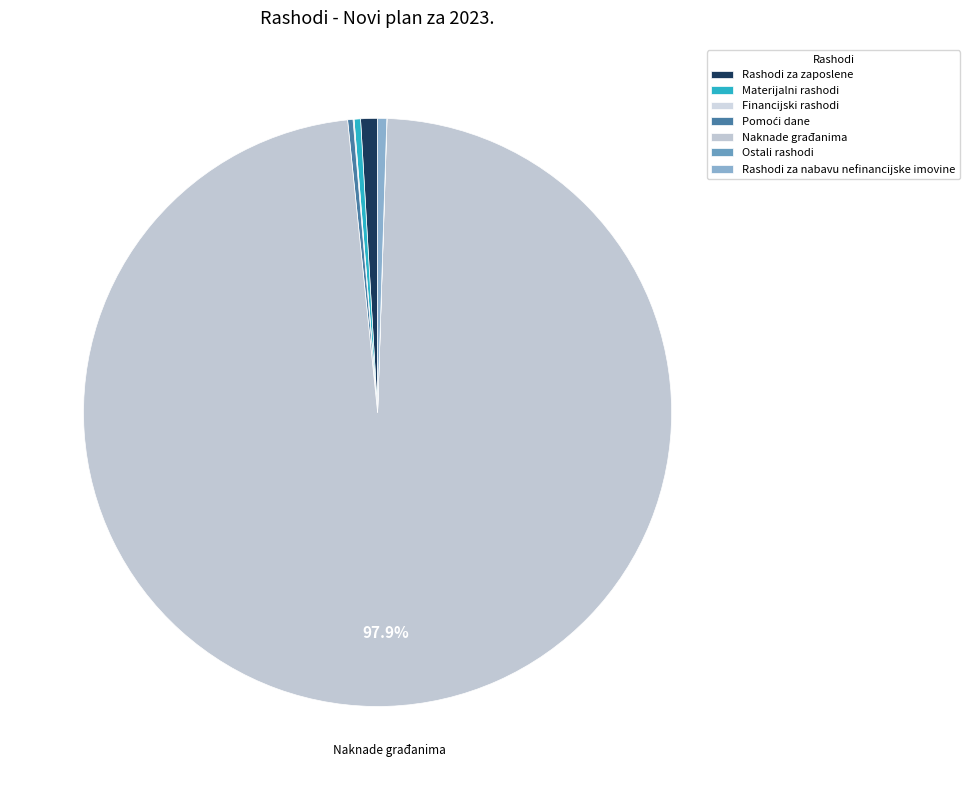

Is there a majority slice in this chart?

Yes